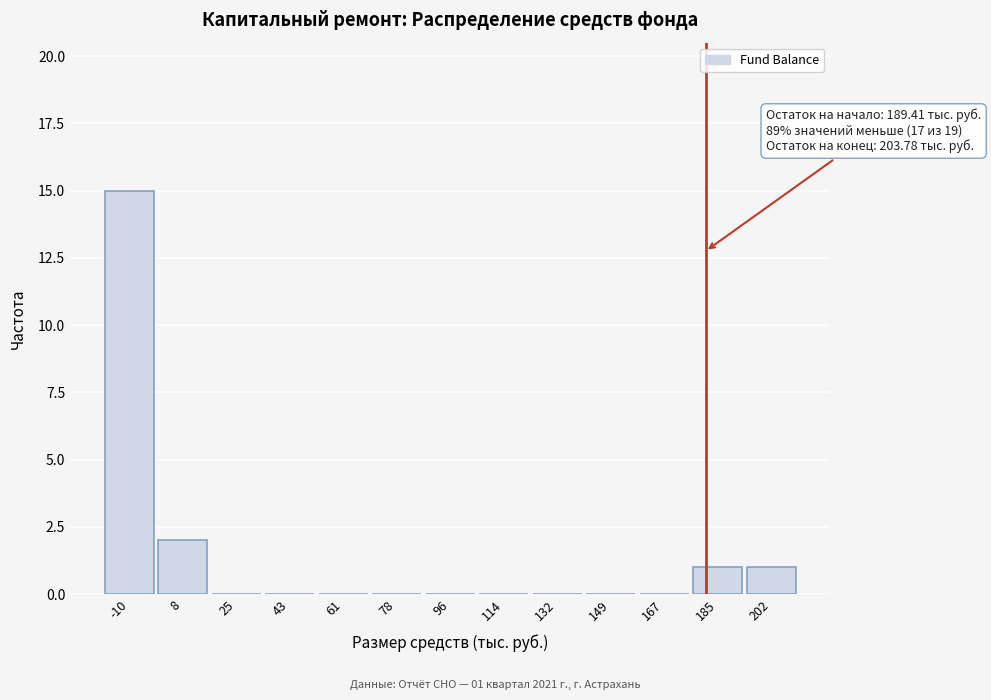

Reading right to left, what are all the values shown in this chart?

202=1	185=1	167=0	149=0	132=0	114=0	96=0	78=0	61=0	43=0	25=0	8=2	-10=15